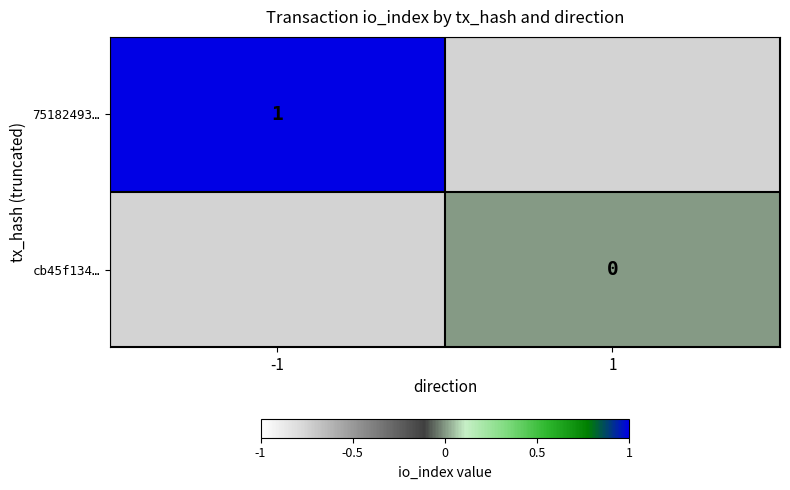

At which category does the chart reach its minimum across all series?

1